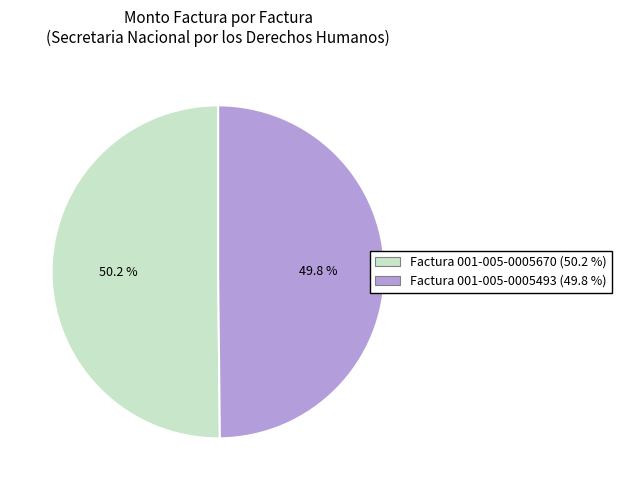

Is there any slice that represents more than half of the pie?

Yes